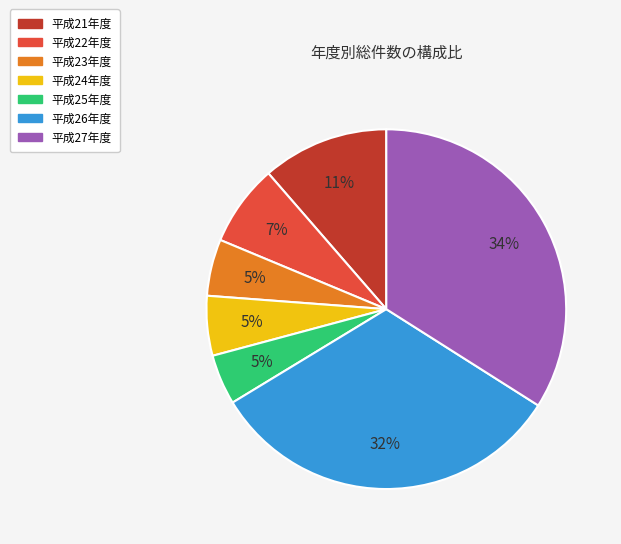

Which slice is the largest?

平成27年度